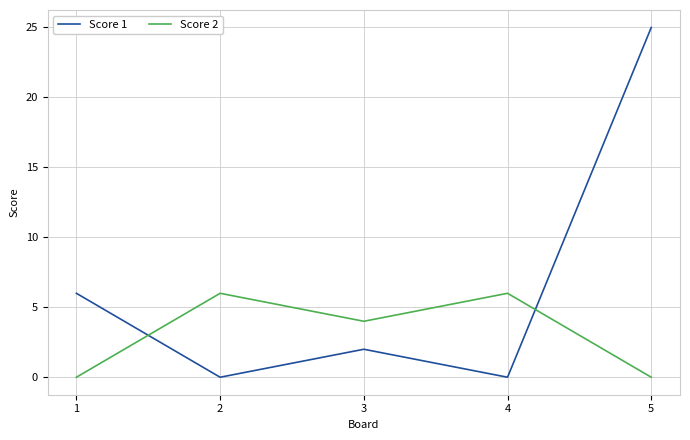

Does the chart display data point markers on the line(s)?

No